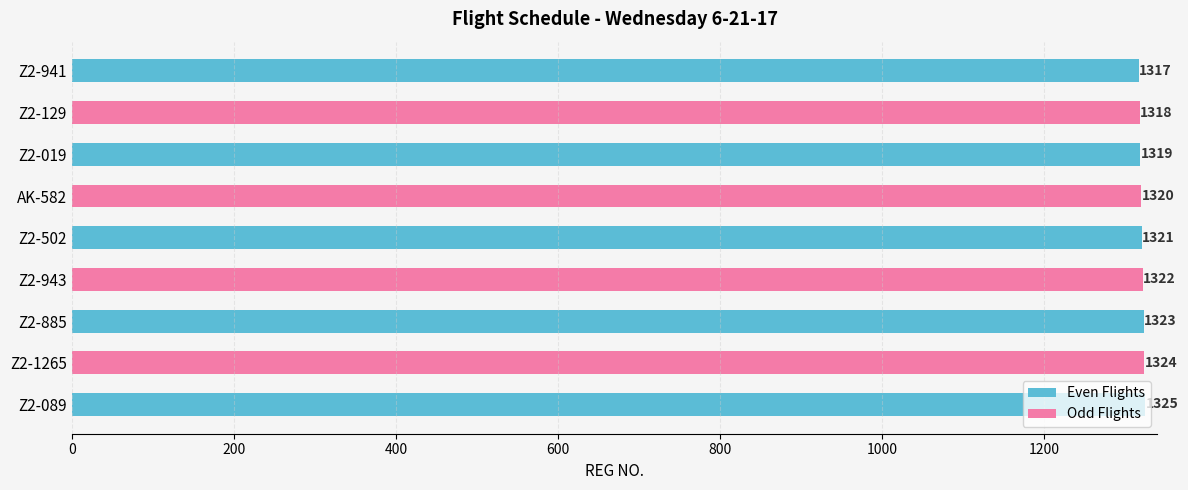

Rank the categories by value from lowest to highest.

Z2-941, Z2-129, Z2-019, AK-582, Z2-502, Z2-943, Z2-885, Z2-1265, Z2-089